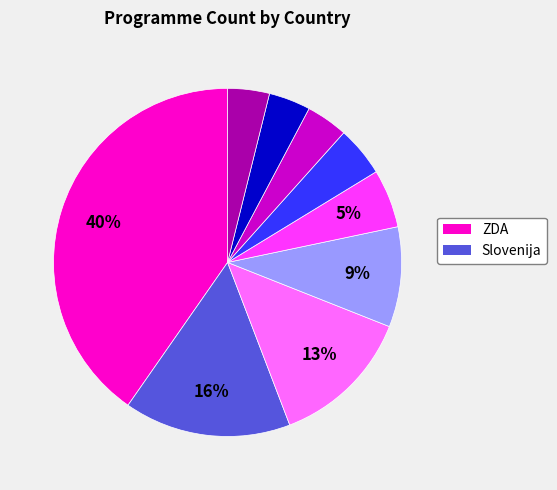

To the nearest percent, what is the difference between the largest and smallest slice percentages?

36%